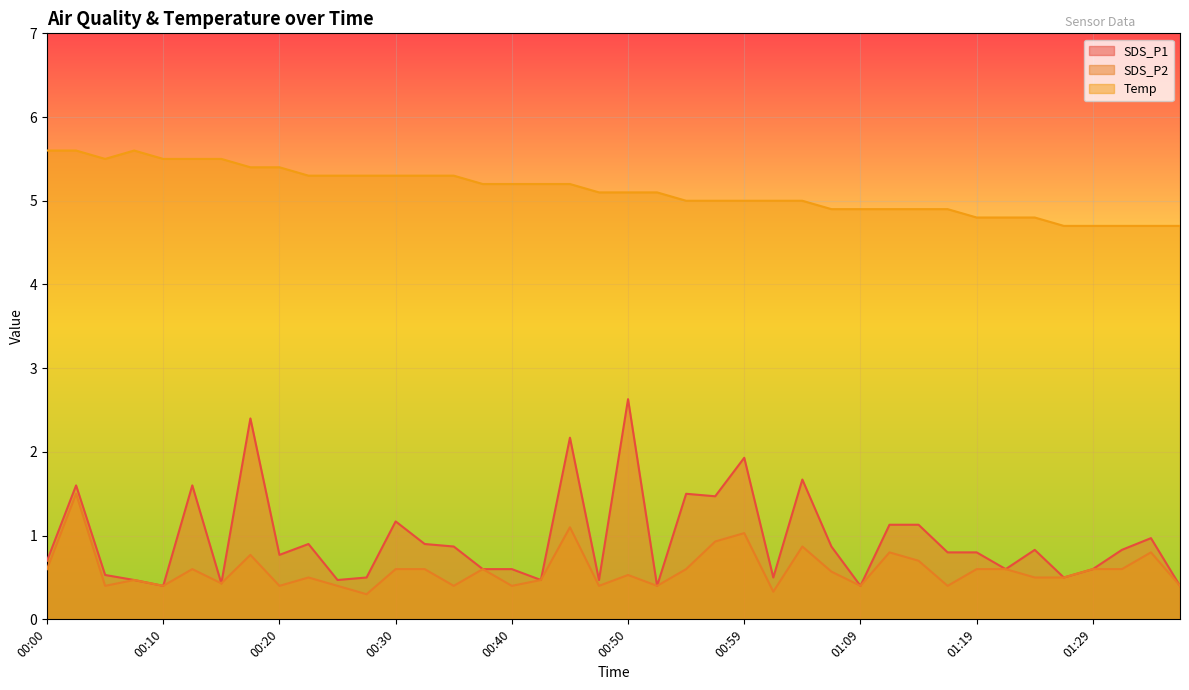

Reading left to right, what are all the values shown in this chart?

SDS_P1: 0.7	1.6	0.5	0.5	0.4	1.6	0.4	2.4	0.8	0.9	0.5	0.5	1.2	0.9	0.9	0.6	0.6	0.5	2.2	0.5	2.6	0.4	1.5	1.5	1.9	0.5	1.7	0.9	0.4	1.1	1.1	0.8	0.8	0.6	0.8	0.5	0.6	0.8	1.0	0.4
SDS_P2: 0.6	1.5	0.4	0.5	0.4	0.6	0.4	0.8	0.4	0.5	0.4	0.3	0.6	0.6	0.4	0.6	0.4	0.5	1.1	0.4	0.5	0.4	0.6	0.9	1.0	0.3	0.9	0.6	0.4	0.8	0.7	0.4	0.6	0.6	0.5	0.5	0.6	0.6	0.8	0.4
Temp: 5.6	5.6	5.5	5.6	5.5	5.5	5.5	5.4	5.4	5.3	5.3	5.3	5.3	5.3	5.3	5.2	5.2	5.2	5.2	5.1	5.1	5.1	5.0	5.0	5.0	5.0	5.0	4.9	4.9	4.9	4.9	4.9	4.8	4.8	4.8	4.7	4.7	4.7	4.7	4.7